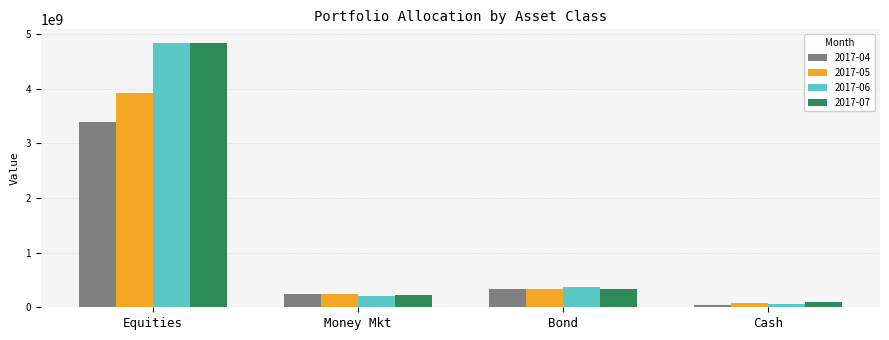

The value of 2017-04 at Equities is 3399306316.8. True or false?

True